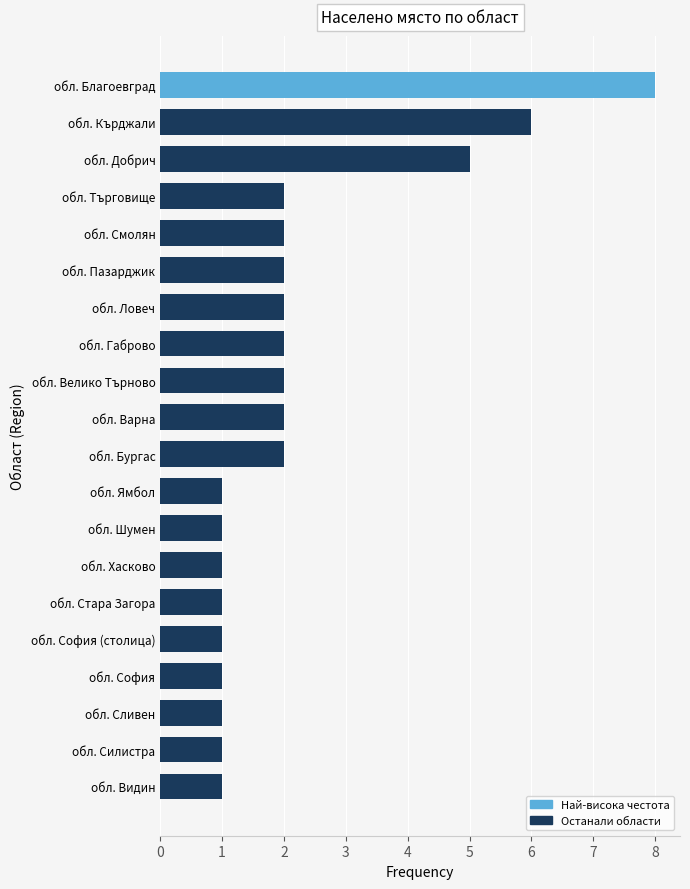

Reading top to bottom, list all the values displayed in this chart.

обл. Благоевград=8	обл. Кърджали=6	обл. Добрич=5	обл. Търговище=2	обл. Смолян=2	обл. Пазарджик=2	обл. Ловеч=2	обл. Габрово=2	обл. Велико Търново=2	обл. Варна=2	обл. Бургас=2	обл. Ямбол=1	обл. Шумен=1	обл. Хасково=1	обл. Стара Загора=1	обл. София (столица)=1	обл. София=1	обл. Сливен=1	обл. Силистра=1	обл. Видин=1